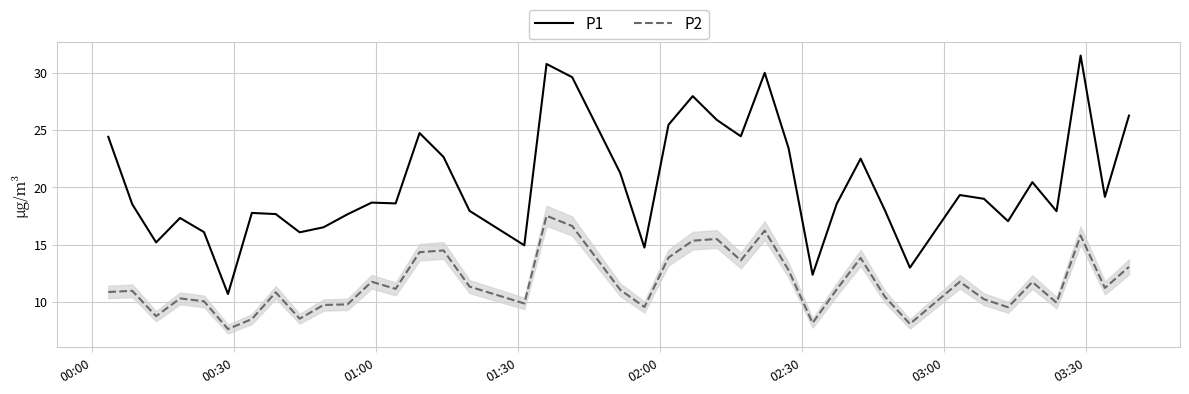

True or false: P1 and P2 intersect in this chart.

False